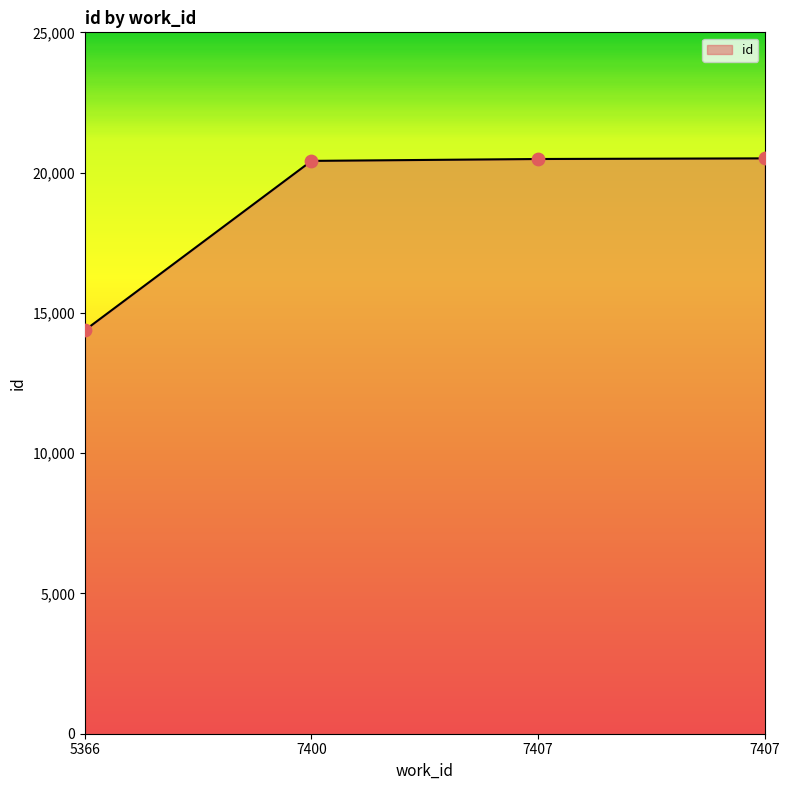

What is the change in value from 5366 to 7407?

+6125